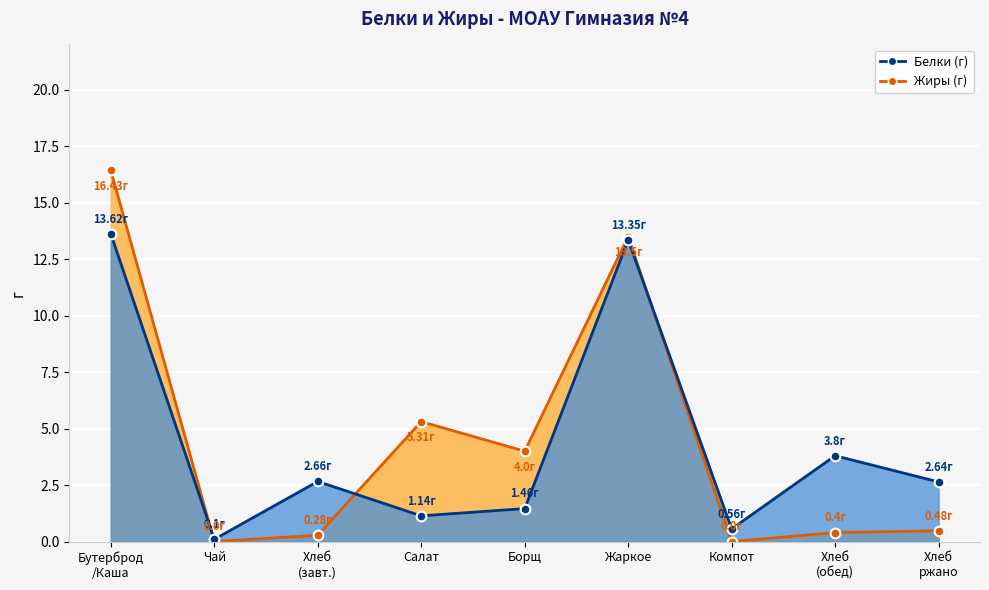

Rank the series at Салат from highest to lowest value.

Жиры, Белки